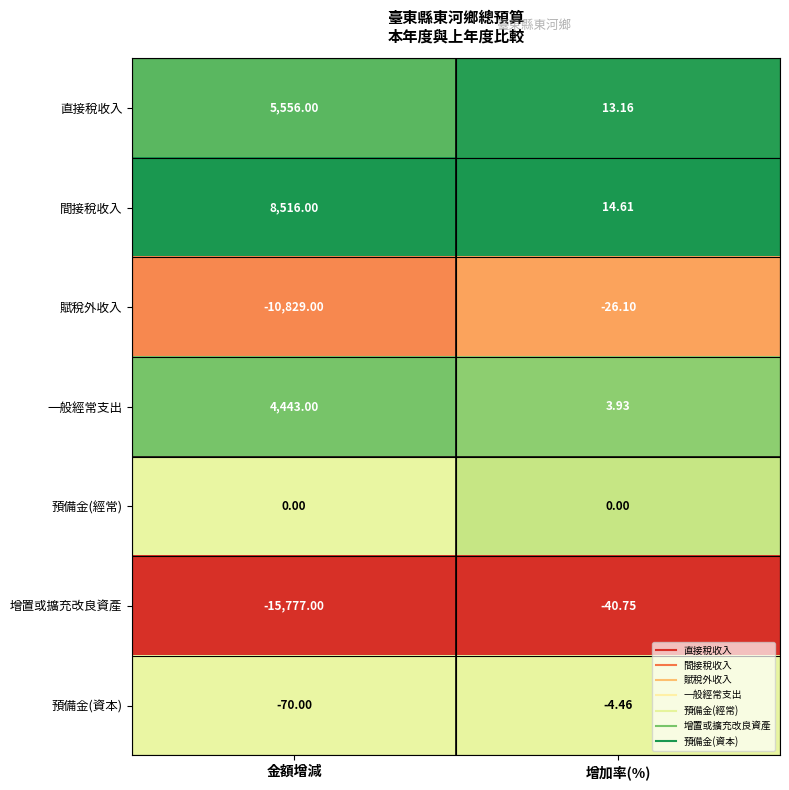

What is the total value across all series at 金額增減?

-8161.0